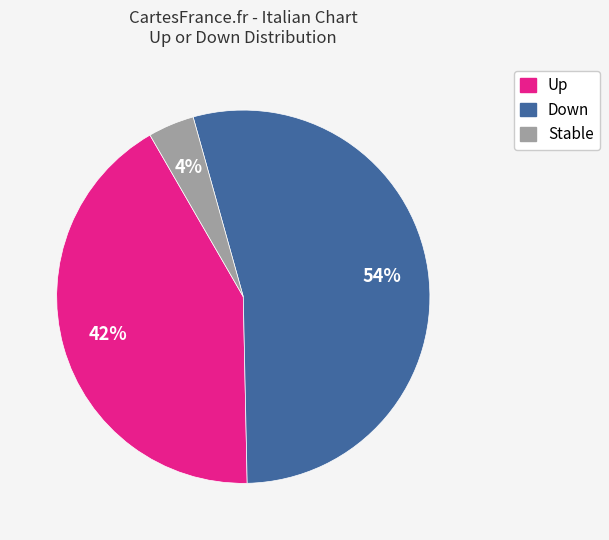

How many segments does this pie chart have?

3